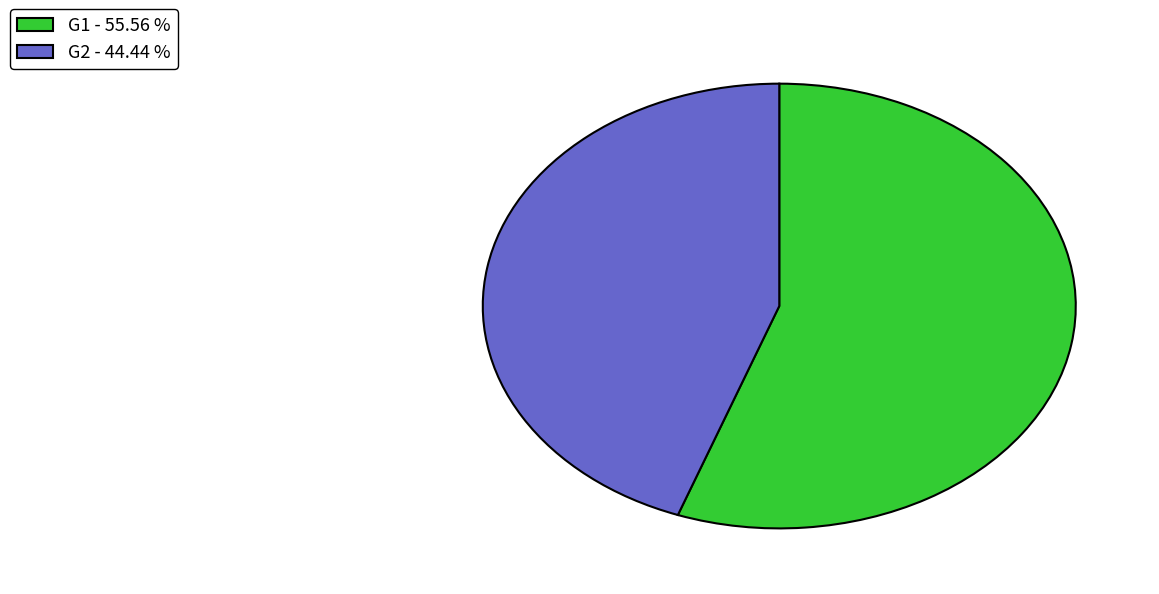

Combined, do G1 and G2 account for over 50%?

Yes